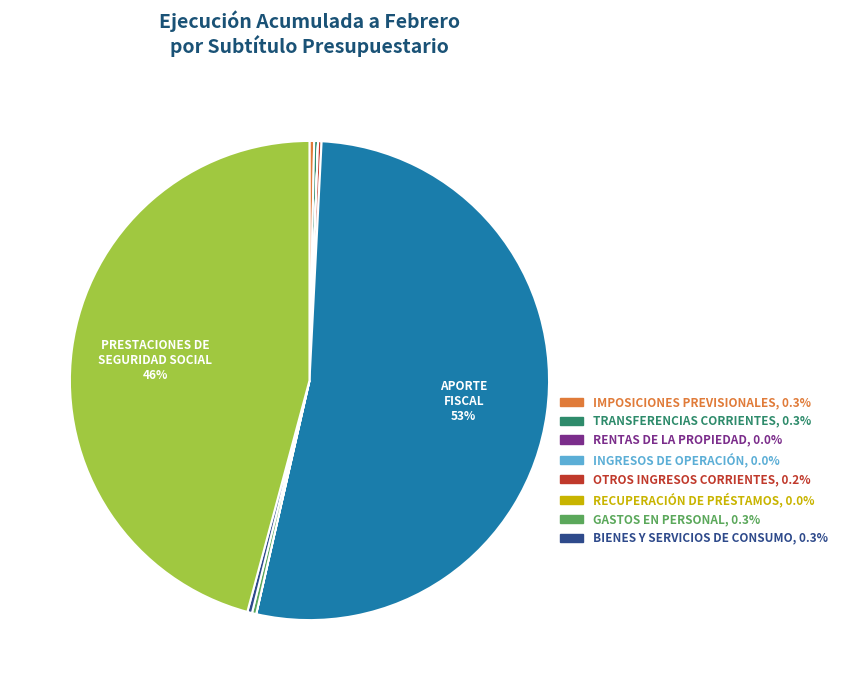

Is there a majority slice in this chart?

Yes